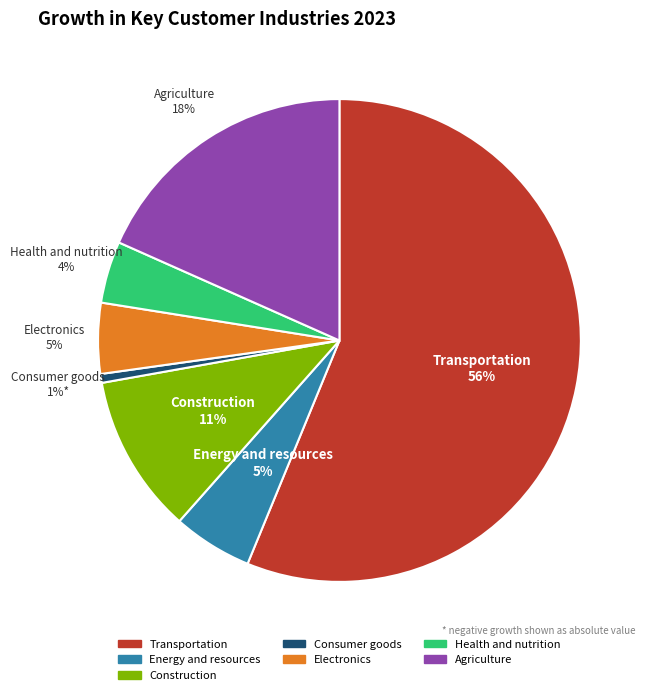

Count the number of slices in the pie.

7